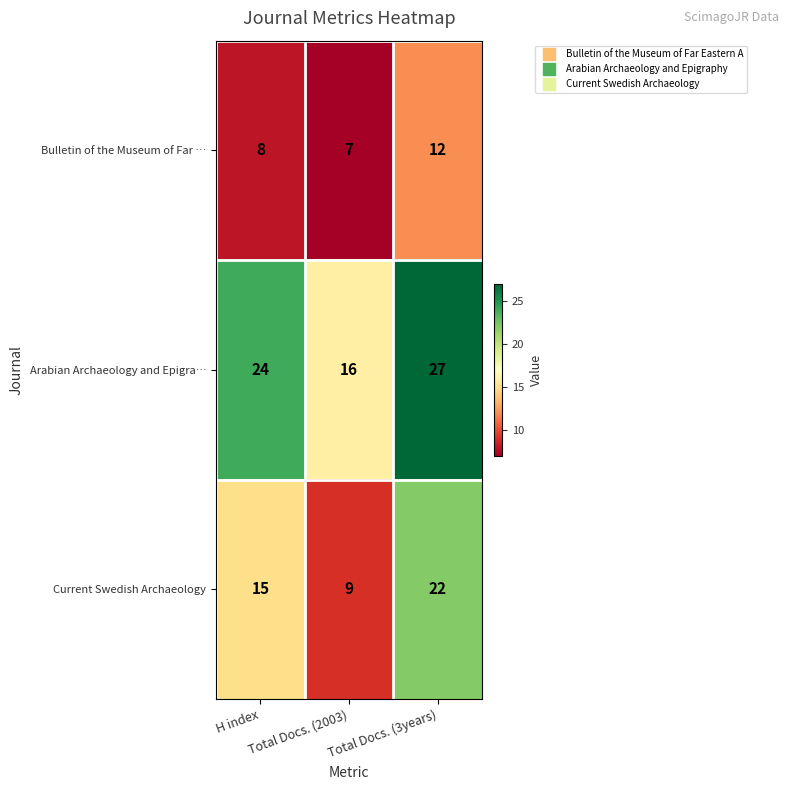

At Total Docs. (2003), list the series in order from smallest to largest.

Bulletin of the Museum of Far …, Current Swedish Archaeology, Arabian Archaeology and Epigra…